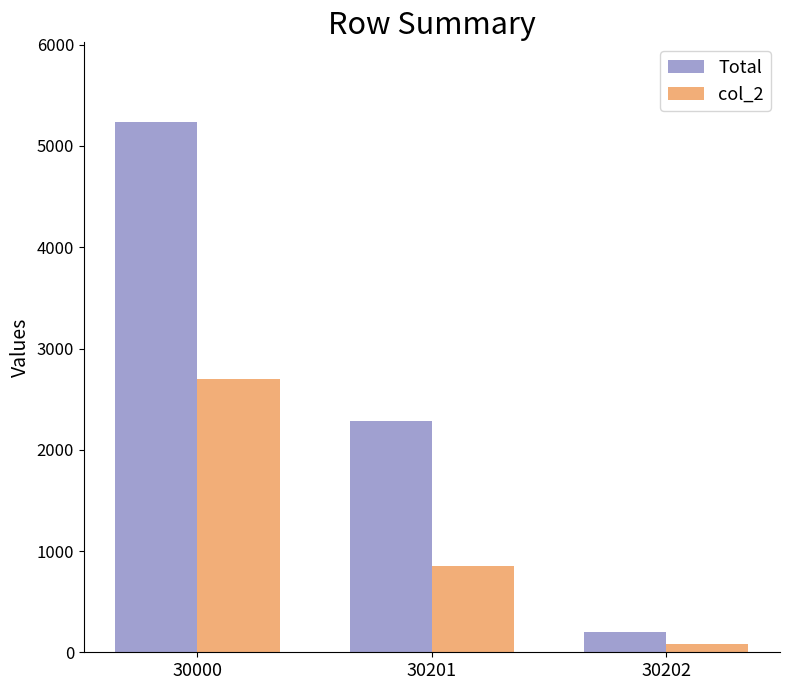

The Total series shows 5238 at 30000. True or false?

True